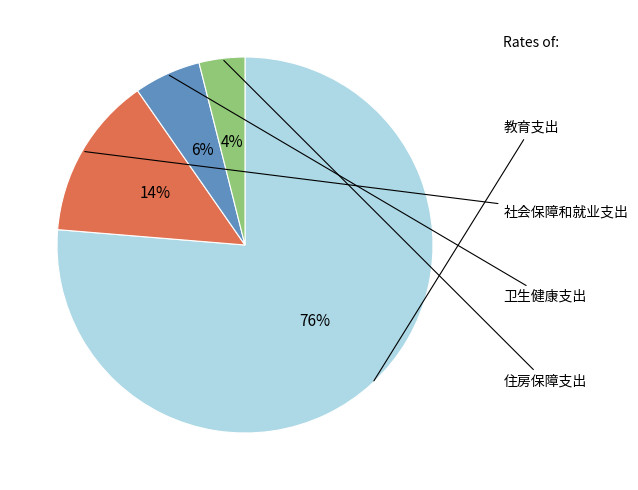

To the nearest percent, what is the average slice percentage?

25%